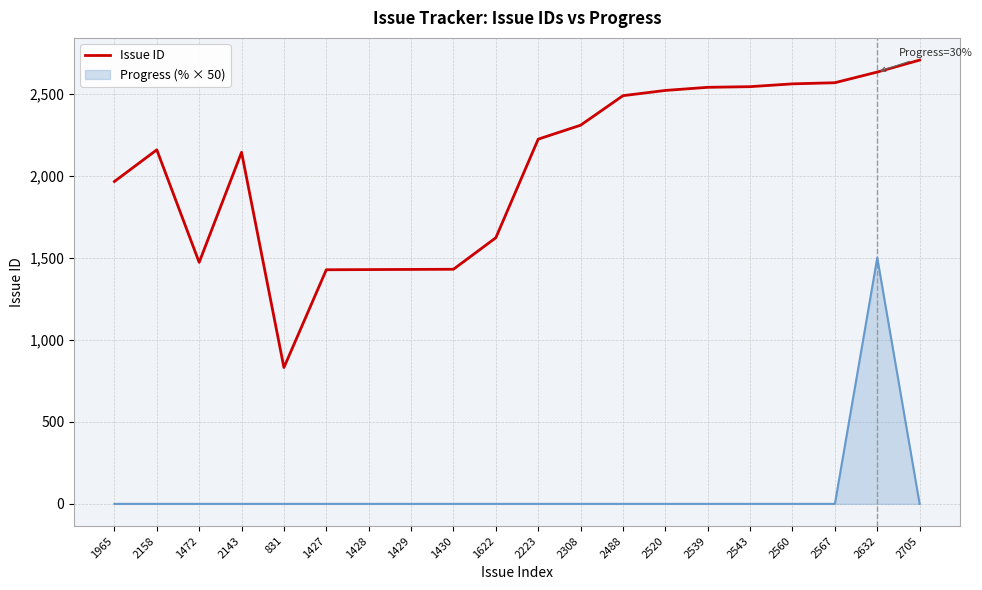

List the series in order of their overall mean, highest first.

Issue ID, Progress (% × 50)